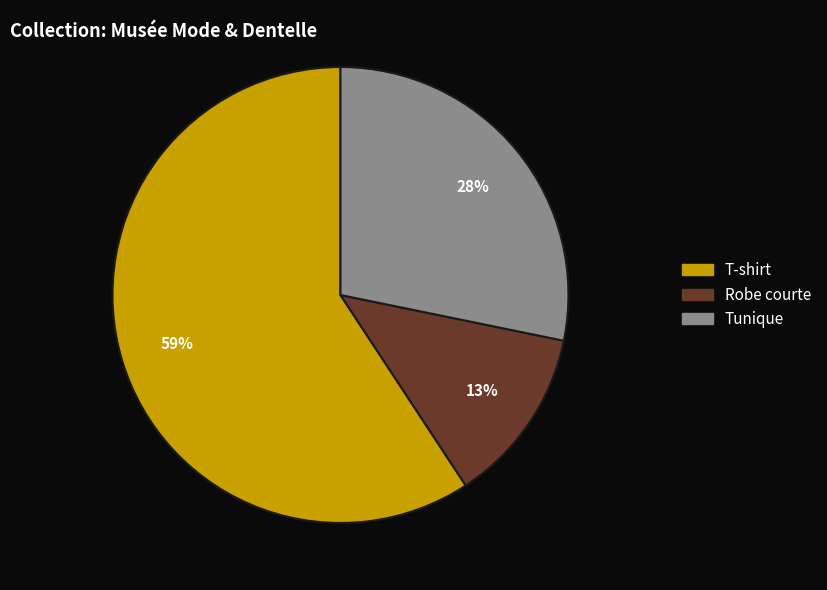

To the nearest percent, what percentage of the pie is Robe courte?

13%